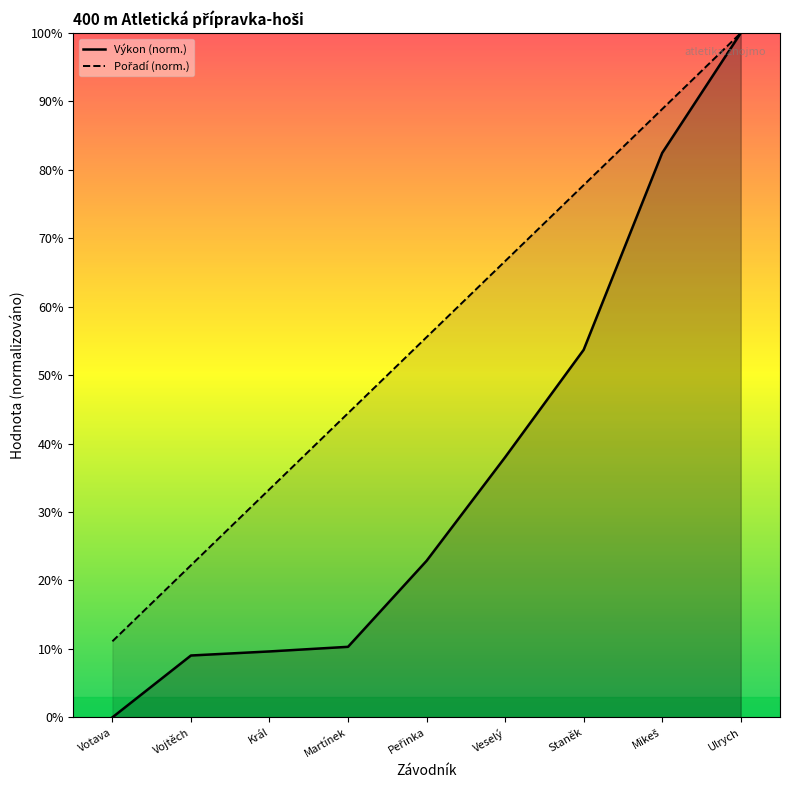

What is the value of the Výkon point at the 4th from the left?

10.3